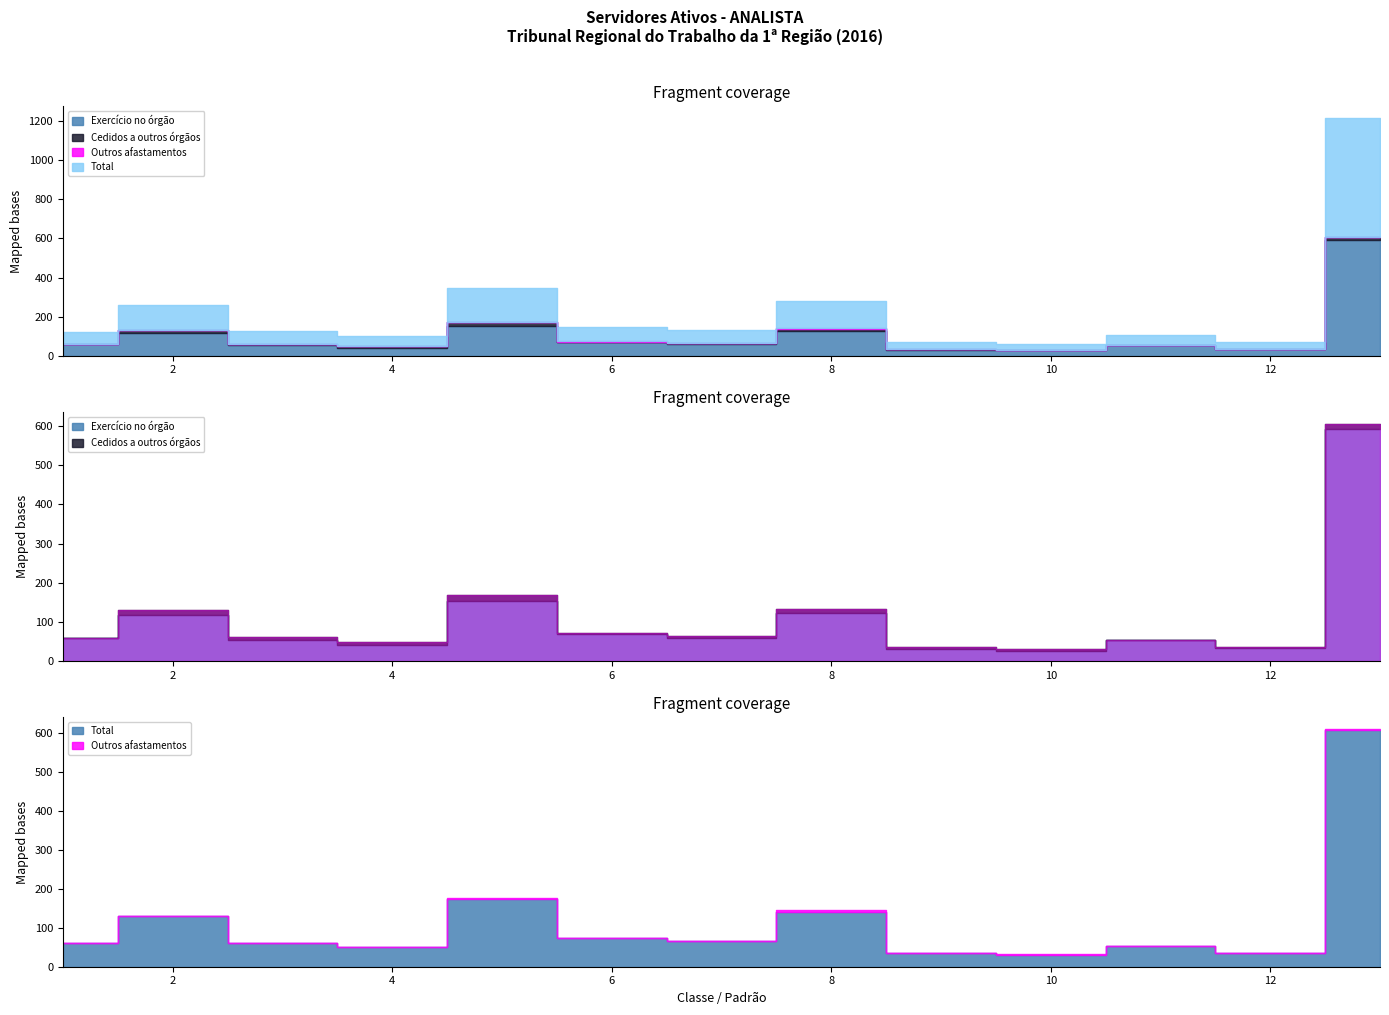

Reading right to left, list all the values displayed in this chart.

Exercício no órgão: 593	34	53	27	30	124	60	69	154	41	54	118	58
Cedidos a outros órgãos: 13	1	1	3	5	10	3	2	16	8	8	12	2
Outros afastamentos: 2	0	0	1	0	6	2	2	3	1	0	0	0
Total: 608	35	54	31	35	140	65	73	173	50	62	130	60